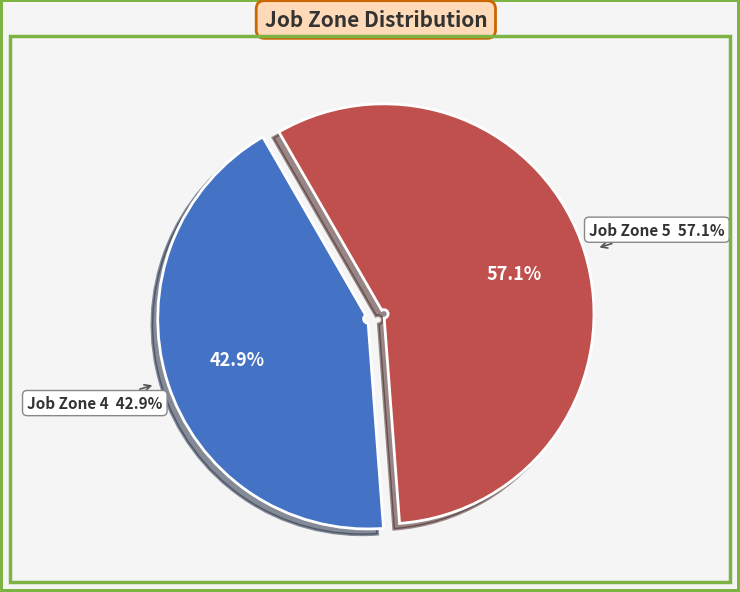

True or false: Range Managers accounts for 22% of the total.

False